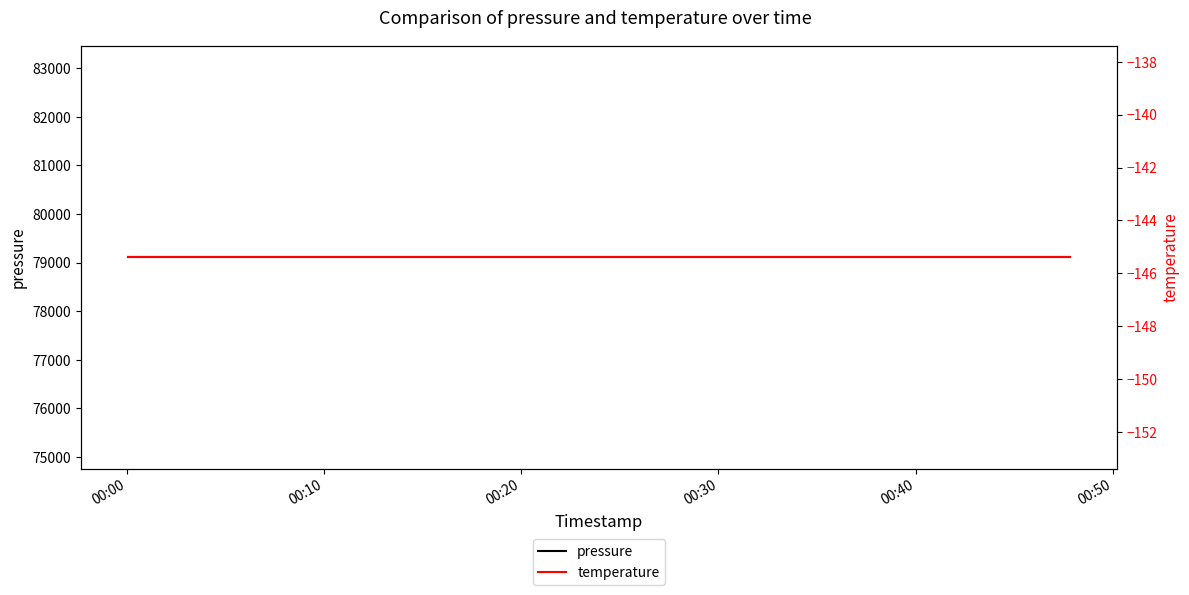

True or false: pressure and temperature intersect in this chart.

False